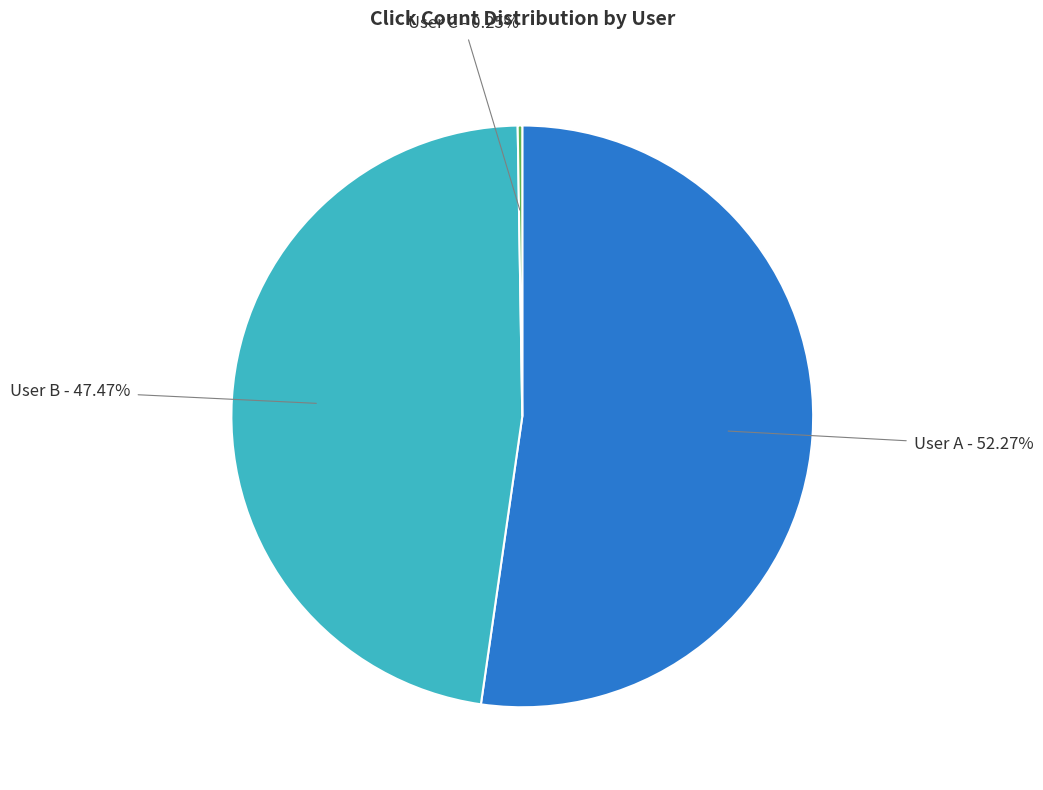

Which category has the biggest portion of the pie?

User A